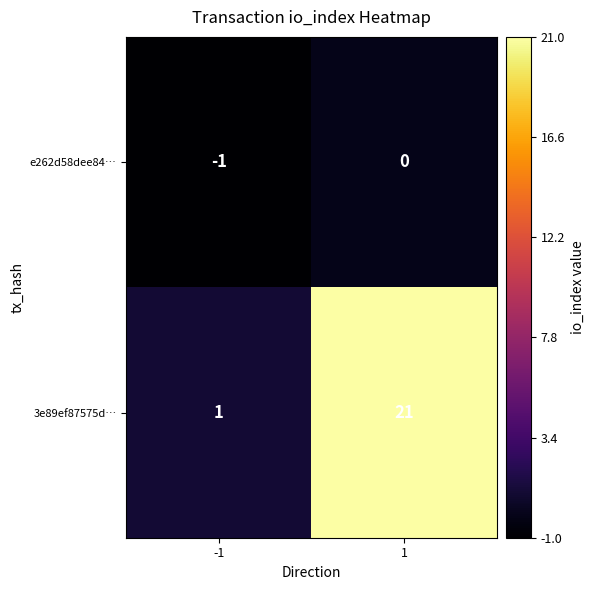

Reading left to right, what are all the values shown in this chart?

e262d58dee84…: -1	0
3e89ef87575d…: 1	21